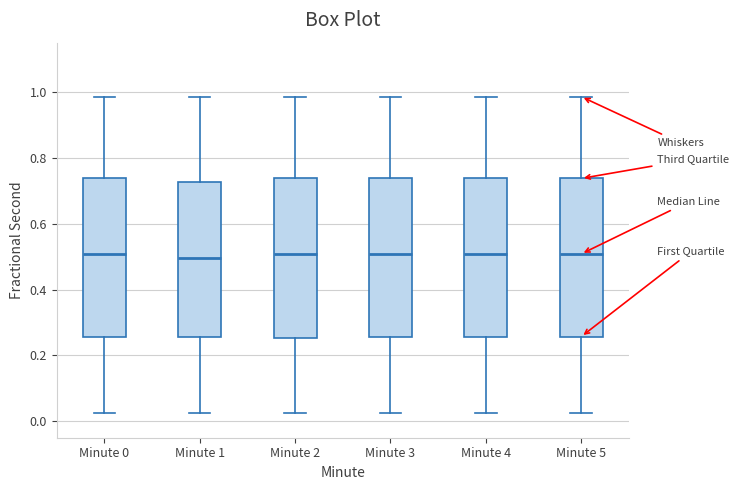

Reading left to right, read every box against the y-axis: the position of its median line, the range the box covers, and the ends of its whiskers. The values are not printed on the chart, so give them approximately, as read against the axis.

Minute 0: median 0.50, box 0.26 to 0.74, whiskers 0.02 to 0.98
Minute 1: median 0.50, box 0.26 to 0.72, whiskers 0.02 to 0.98
Minute 2: median 0.50, box 0.26 to 0.74, whiskers 0.02 to 0.98
Minute 3: median 0.50, box 0.26 to 0.74, whiskers 0.02 to 0.98
Minute 4: median 0.50, box 0.26 to 0.74, whiskers 0.02 to 0.98
Minute 5: median 0.50, box 0.26 to 0.74, whiskers 0.02 to 0.98